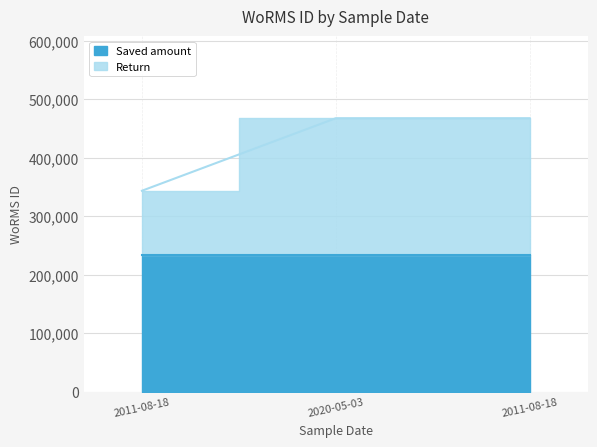

The chart shows a value of 343745 at 2011-08-18. True or false?

True